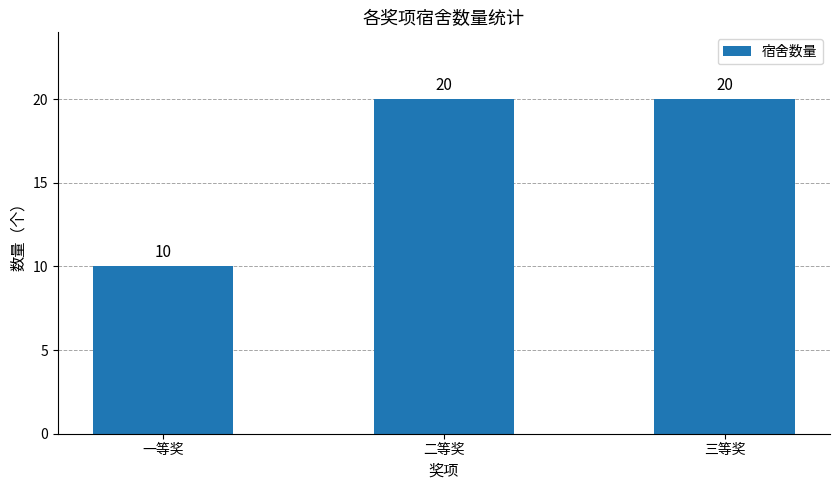

What is the label of the 3rd bar from the left?

三等奖